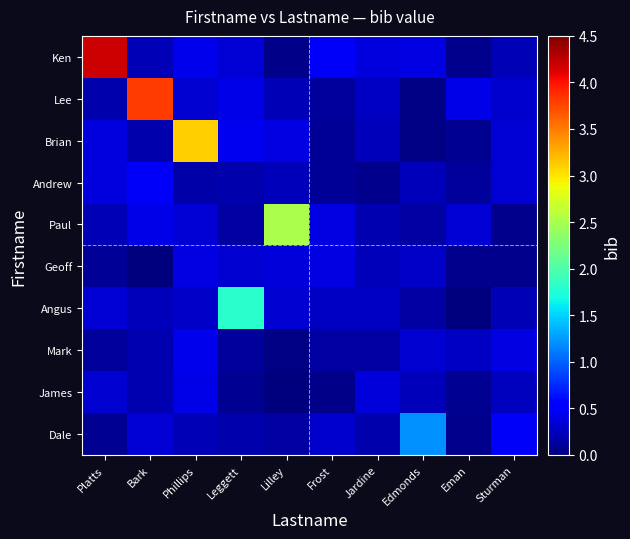

Reading left to right, what are all the values shown in this chart?

Ken: Platts=4.2	Bark=0.2	Phillips=0.4	Leggett=0.3	Lilley=0.0	Frost=0.5	Jardine=0.4	Edmonds=0.4	Eman=0.1	Sturman=0.2
Lee: Platts=0.2	Bark=3.8	Phillips=0.3	Leggett=0.4	Lilley=0.2	Frost=0.1	Jardine=0.3	Edmonds=0.0	Eman=0.4	Sturman=0.3
Brian: Platts=0.4	Bark=0.2	Phillips=3.1	Leggett=0.4	Lilley=0.4	Frost=0.1	Jardine=0.2	Edmonds=0.0	Eman=0.1	Sturman=0.3
Andrew: Platts=0.4	Bark=0.5	Phillips=0.2	Leggett=0.2	Lilley=0.2	Frost=0.1	Jardine=0.1	Edmonds=0.2	Eman=0.1	Sturman=0.3
Paul: Platts=0.2	Bark=0.4	Phillips=0.4	Leggett=0.2	Lilley=2.5	Frost=0.4	Jardine=0.2	Edmonds=0.1	Eman=0.3	Sturman=0.1
Geoff: Platts=0.1	Bark=0.0	Phillips=0.4	Leggett=0.3	Lilley=0.4	Frost=0.4	Jardine=0.2	Edmonds=0.3	Eman=0.1	Sturman=0.1
Angus: Platts=0.3	Bark=0.2	Phillips=0.3	Leggett=1.8	Lilley=0.3	Frost=0.3	Jardine=0.3	Edmonds=0.2	Eman=0.0	Sturman=0.2
Mark: Platts=0.1	Bark=0.2	Phillips=0.4	Leggett=0.1	Lilley=0.0	Frost=0.1	Jardine=0.1	Edmonds=0.3	Eman=0.3	Sturman=0.4
James: Platts=0.3	Bark=0.2	Phillips=0.4	Leggett=0.1	Lilley=0.0	Frost=0.0	Jardine=0.4	Edmonds=0.2	Eman=0.1	Sturman=0.3
Dale: Platts=0.1	Bark=0.3	Phillips=0.2	Leggett=0.2	Lilley=0.2	Frost=0.3	Jardine=0.2	Edmonds=1.2	Eman=0.1	Sturman=0.5